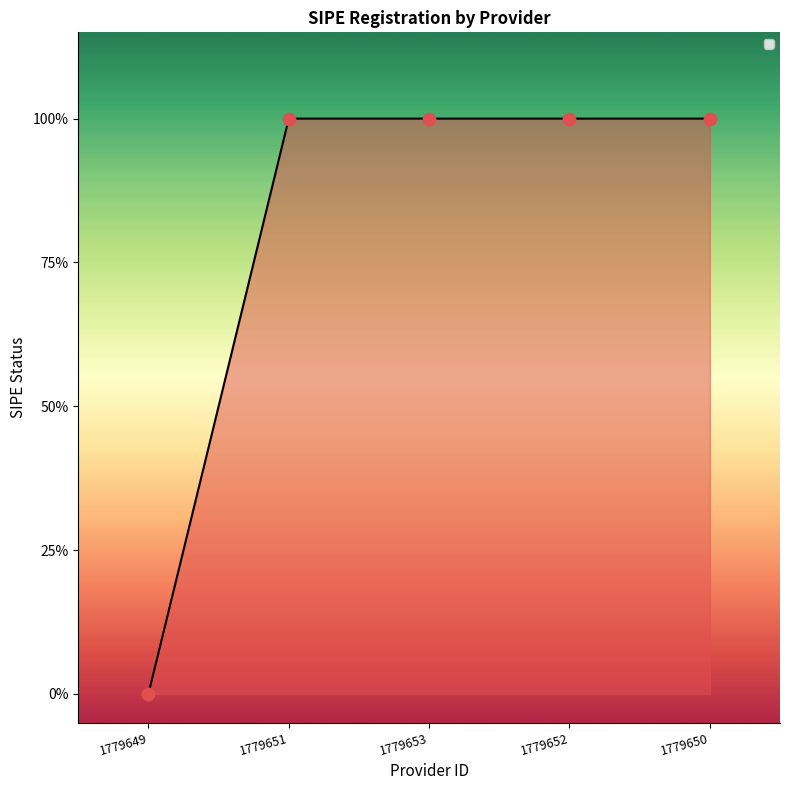

Which has a higher value, 1779651 or 1779653?

1779651